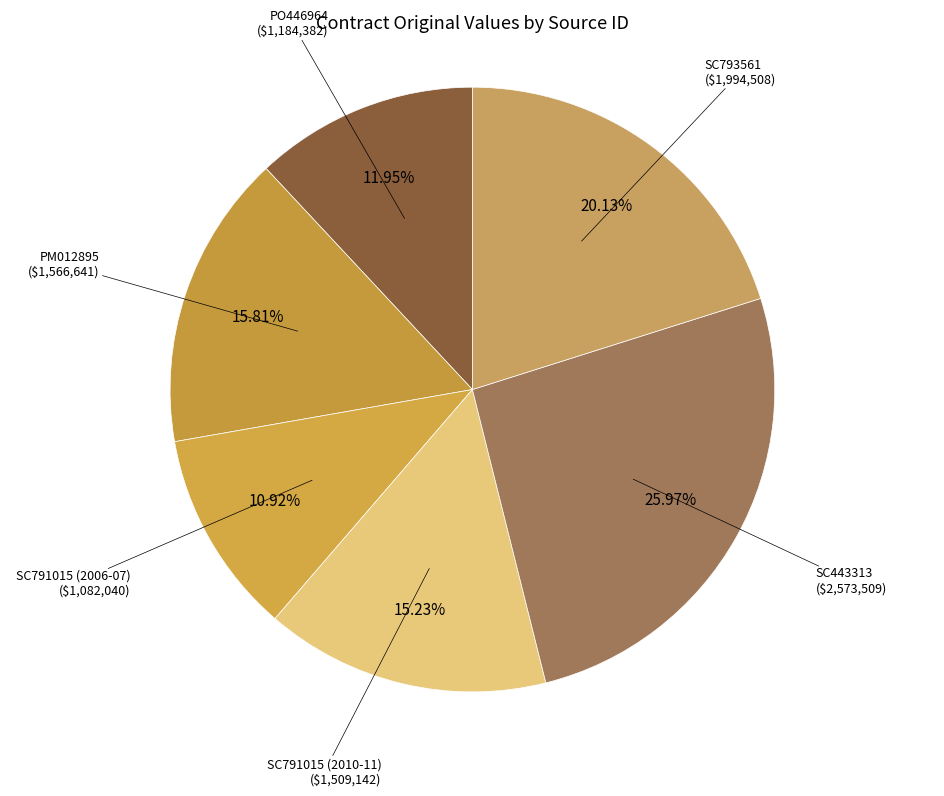

Count the number of slices in the pie.

6